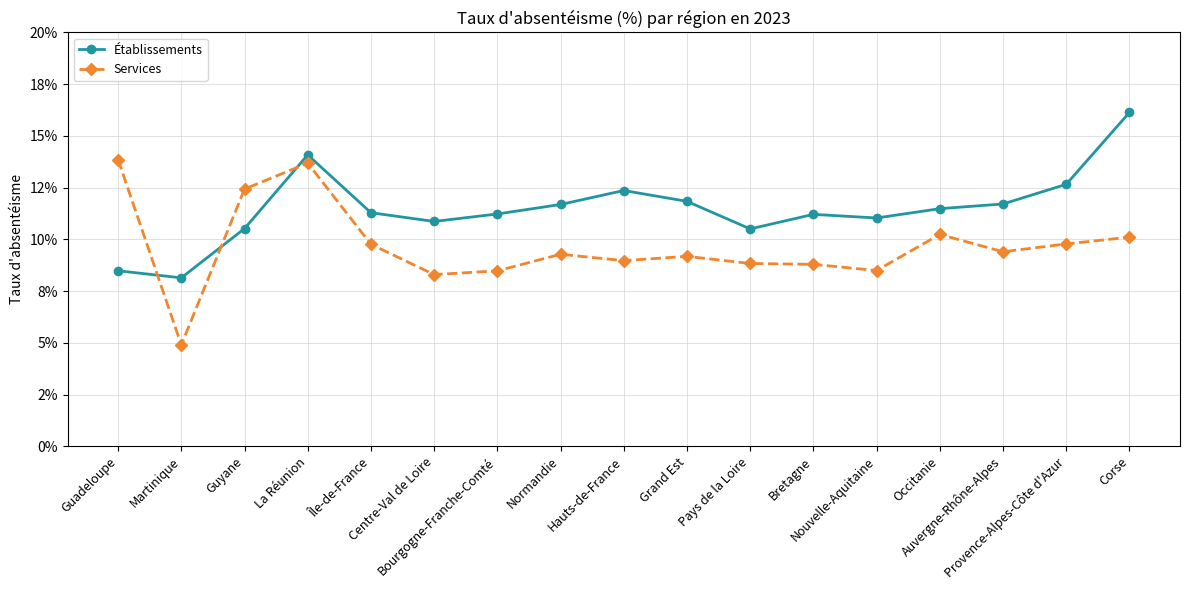

At Normandie, list the series in order from smallest to largest.

Services, Établissements